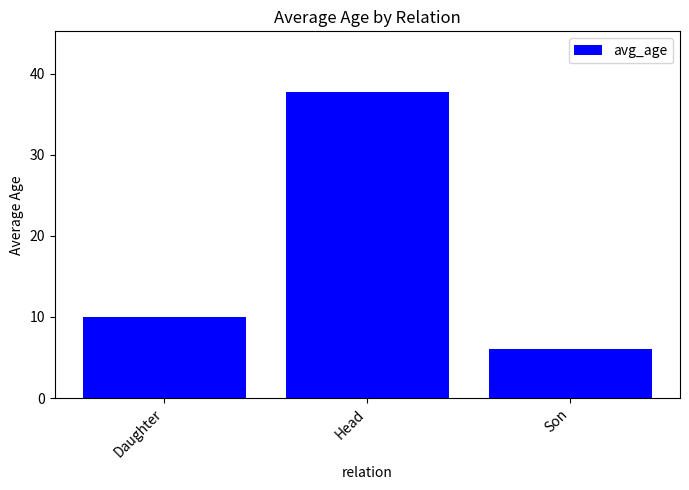

List the labels in order of value, largest first.

Head, Daughter, Son